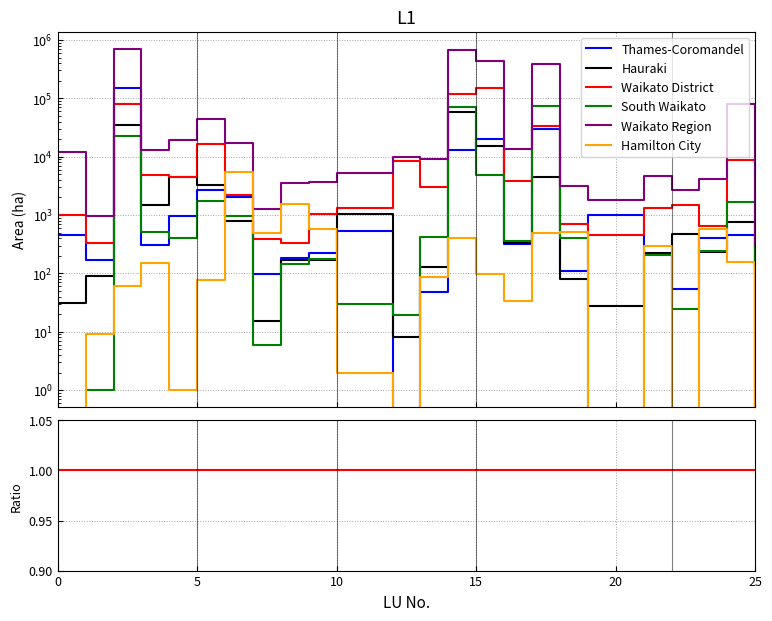

What are all the series names shown in the legend?

Thames-Coromandel, Hauraki, Waikato District, South Waikato, Waikato Region, Hamilton City